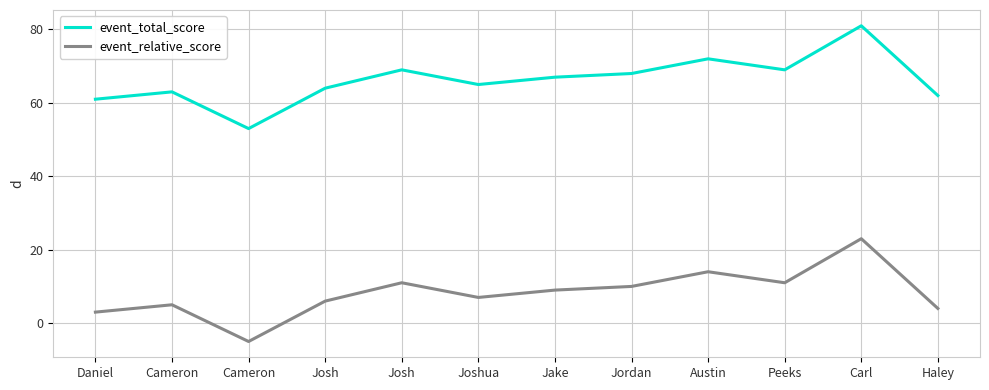

Does the chart display data point markers on the line(s)?

No